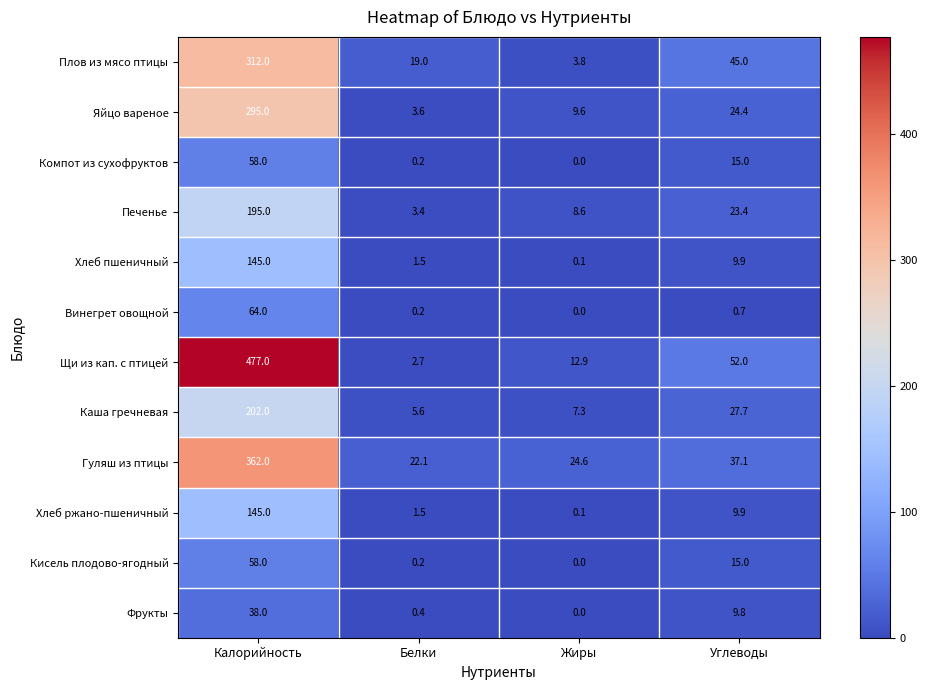

Rank the categories by Каша гречневая value from lowest to highest.

Белки, Жиры, Углеводы, Калорийность